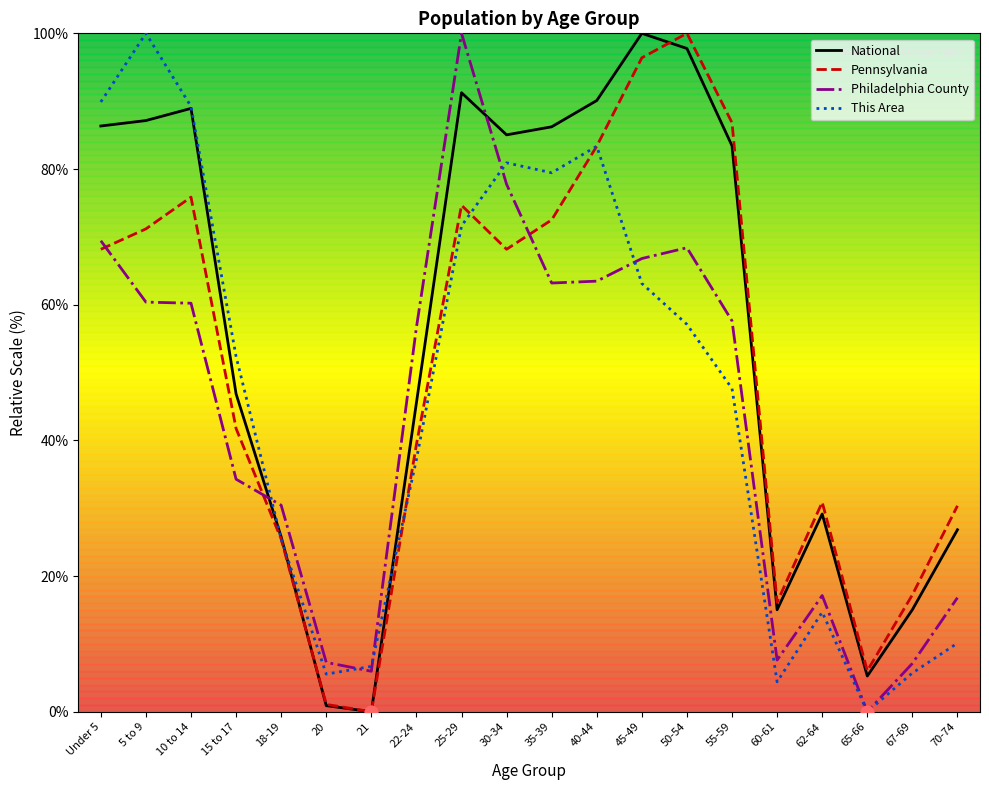

At which category is the sum across all series the highest?

25-29